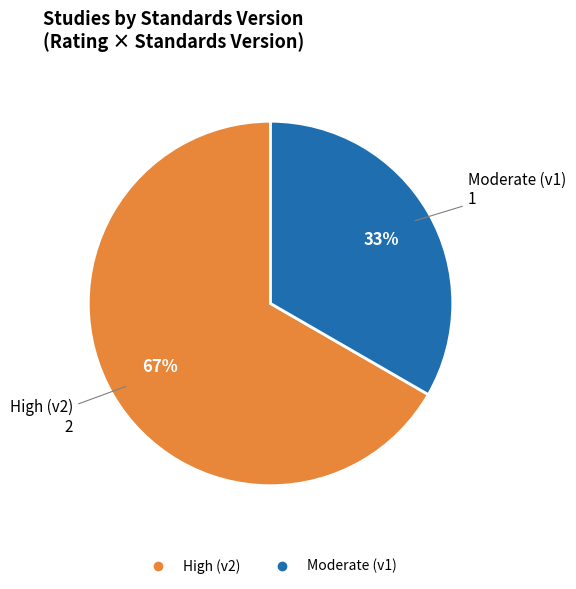

Does any single category account for the majority?

Yes